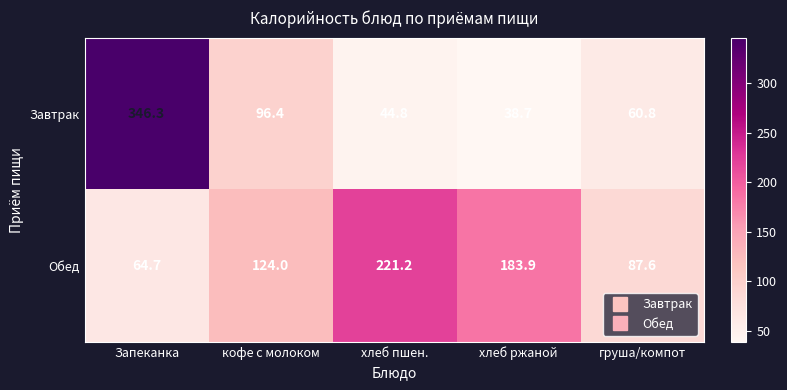

Rank the series by their maximum value, from lowest to highest.

Обед, Завтрак